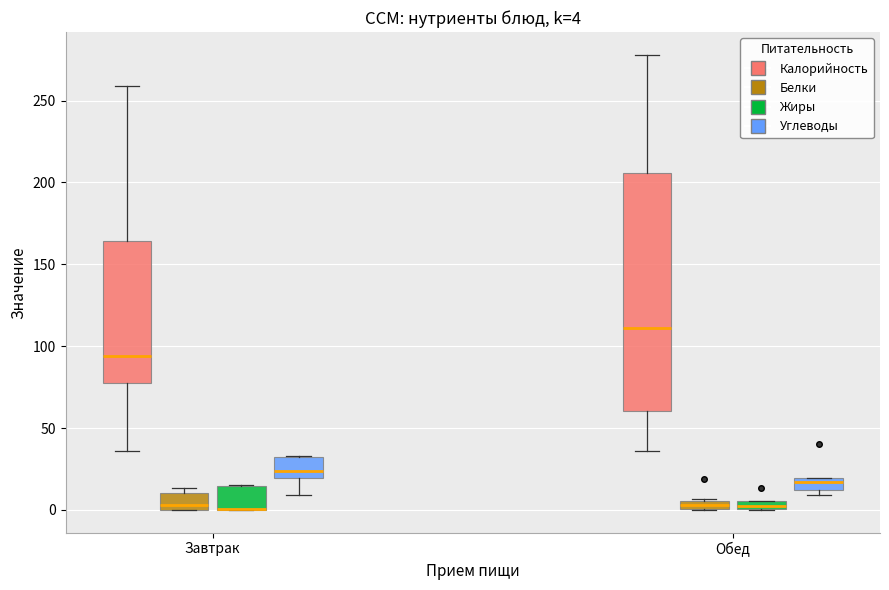

Comparing the boxes themselves (not the whiskers), which one is the tallest?

Обед (Калорийность)